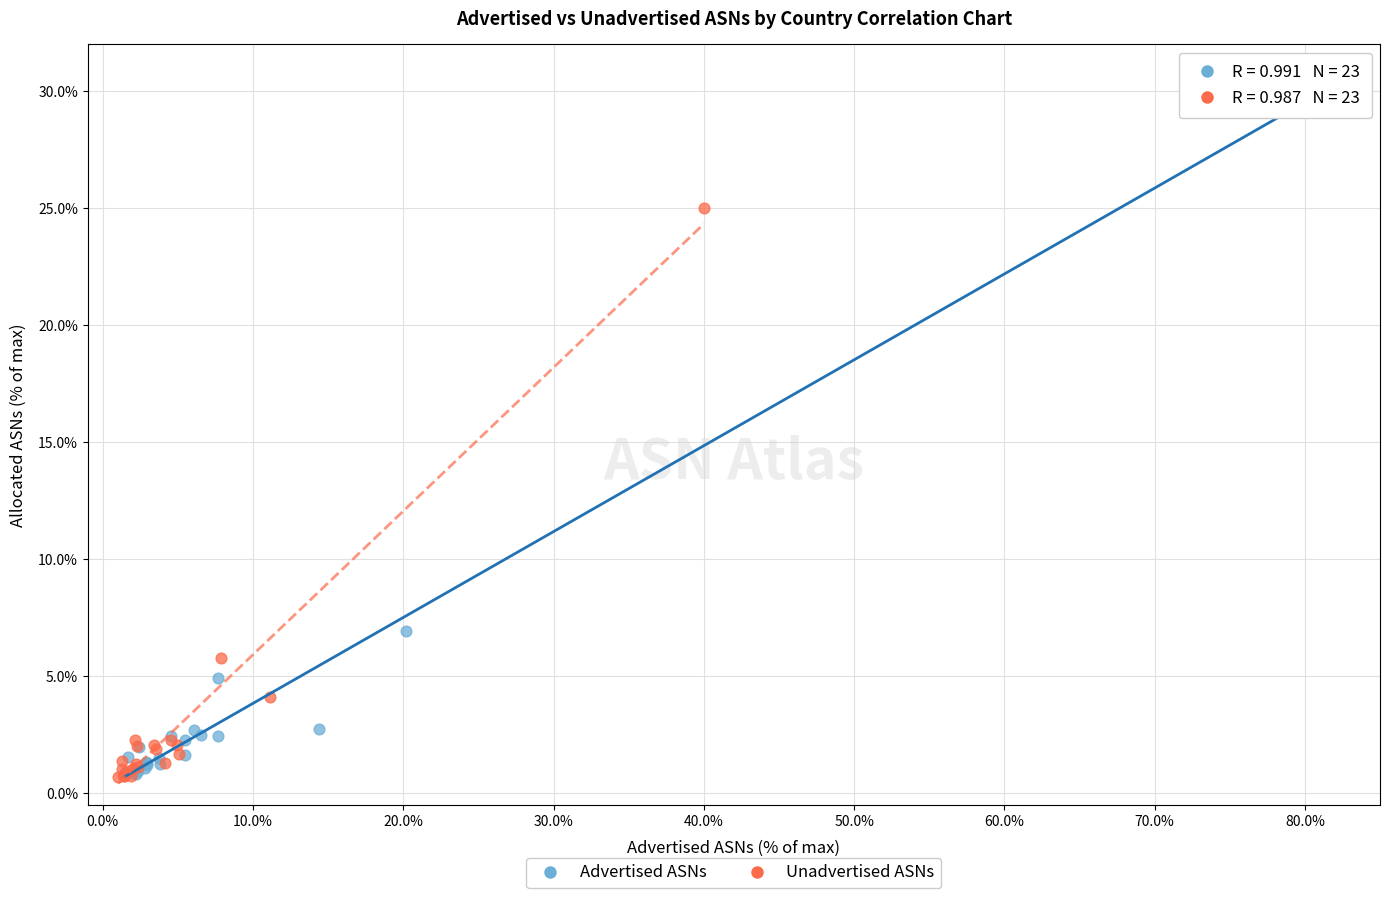

Which series has the widest spread of Y values?

Advertised ASNs